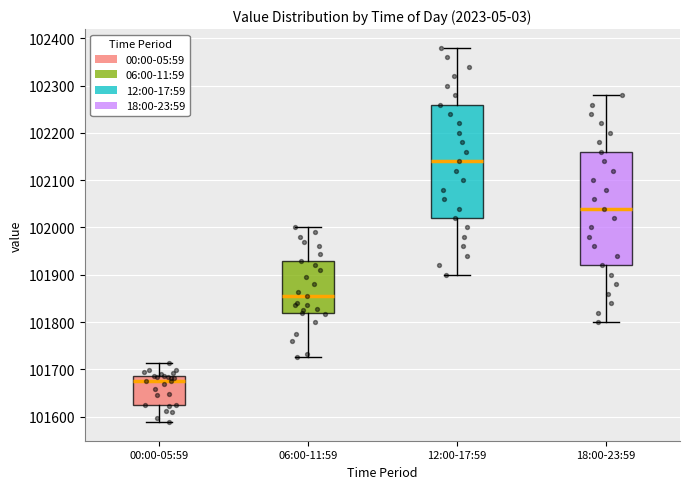

Reading left to right, transcribe this box plot: for each box, give where its median line is, the range the box spans, and where its two whiskers end, as read against the y-axis. The values are not printed on the chart, so give them approximately, as read against the axis.

00:00-05:59: median 101680, box 101620 to 101690, whiskers 101590 to 101710
06:00-11:59: median 101860, box 101820 to 101930, whiskers 101730 to 102000
12:00-17:59: median 102140, box 102020 to 102260, whiskers 101900 to 102380
18:00-23:59: median 102040, box 101920 to 102160, whiskers 101800 to 102280